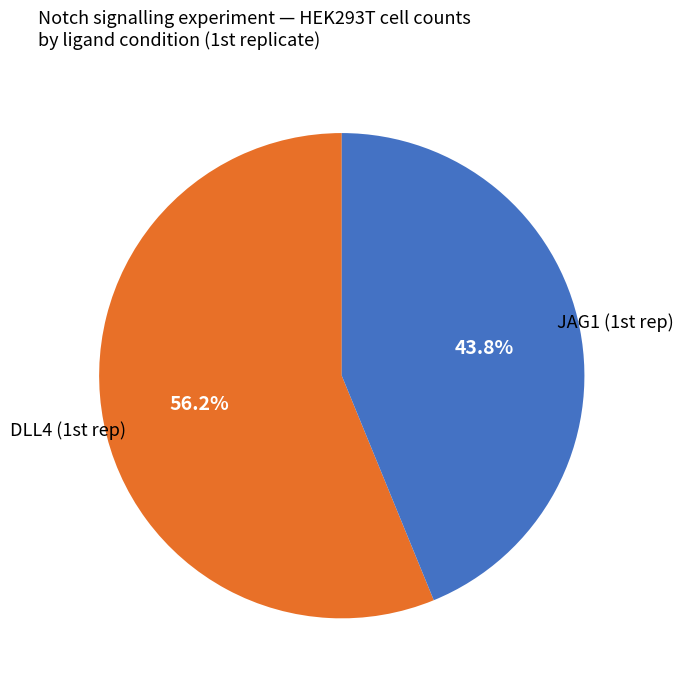

Is there a majority slice in this chart?

Yes